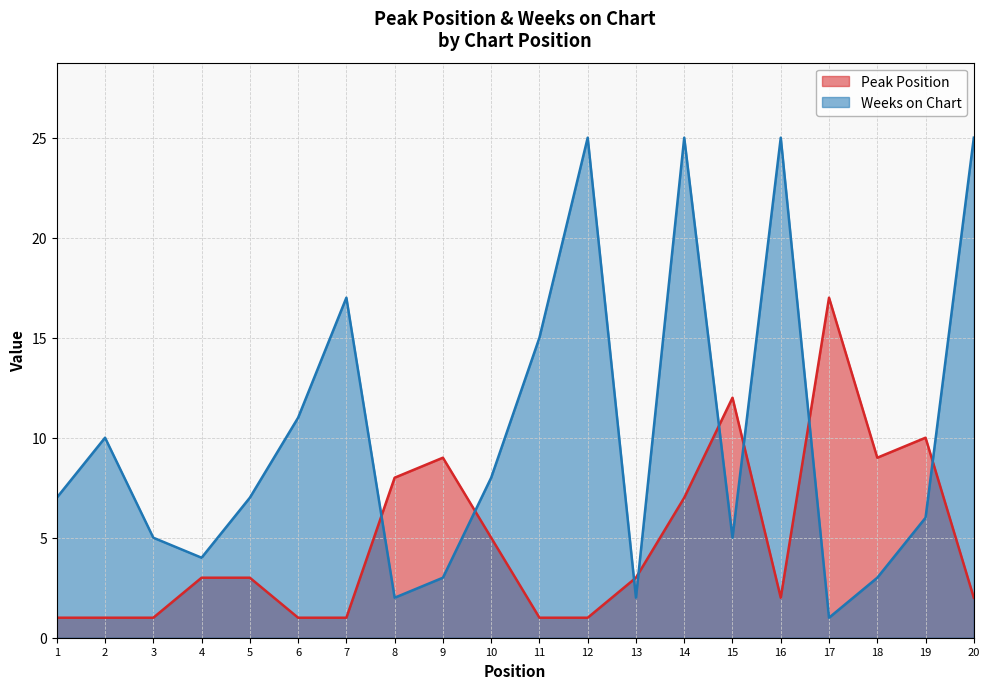

At which label is Weeks on Chart closest to 13?

6